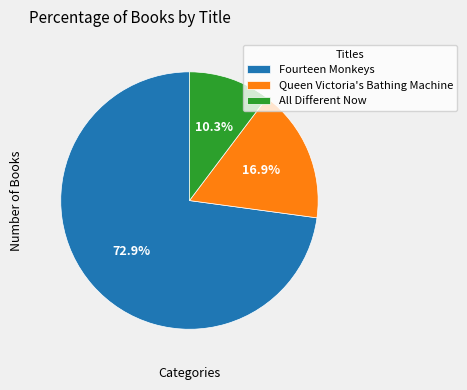

What is the ratio of the value at All Different Now to the value at Queen Victoria's Bathing Machine?

0.6